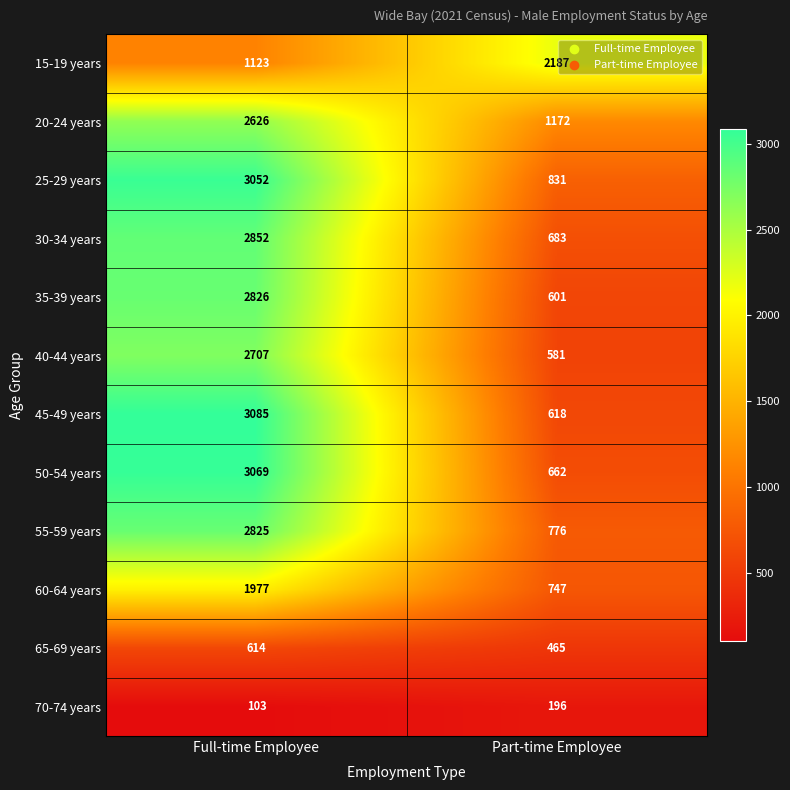

List the series in order of their peak value, highest first.

45-49 years, 50-54 years, 25-29 years, 30-34 years, 35-39 years, 55-59 years, 40-44 years, 20-24 years, 15-19 years, 60-64 years, 65-69 years, 70-74 years